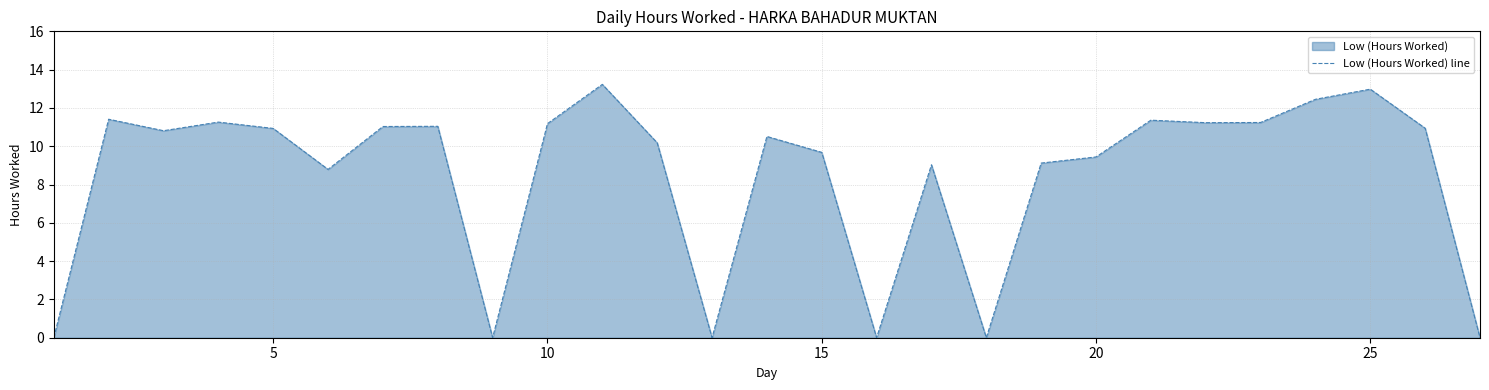

What is the difference between the maximum and minimum values?

13.2